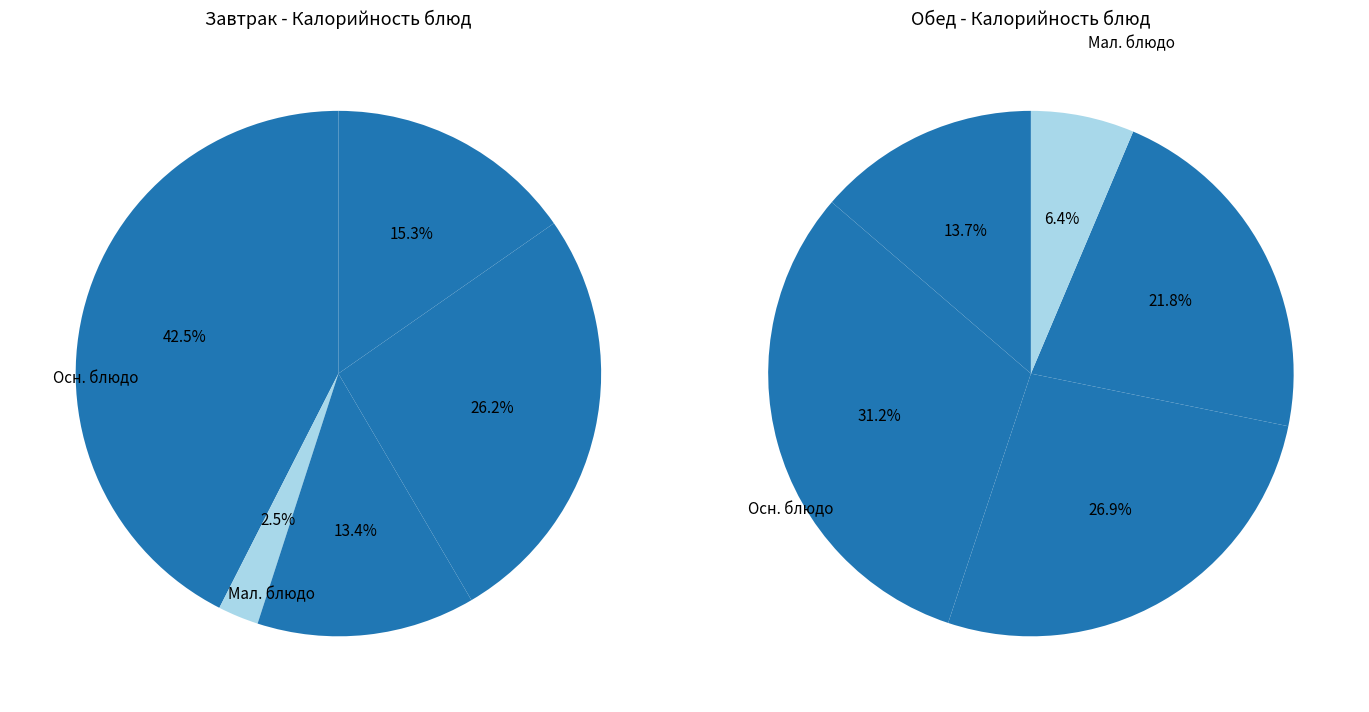

Count the number of slices in the pie.

5